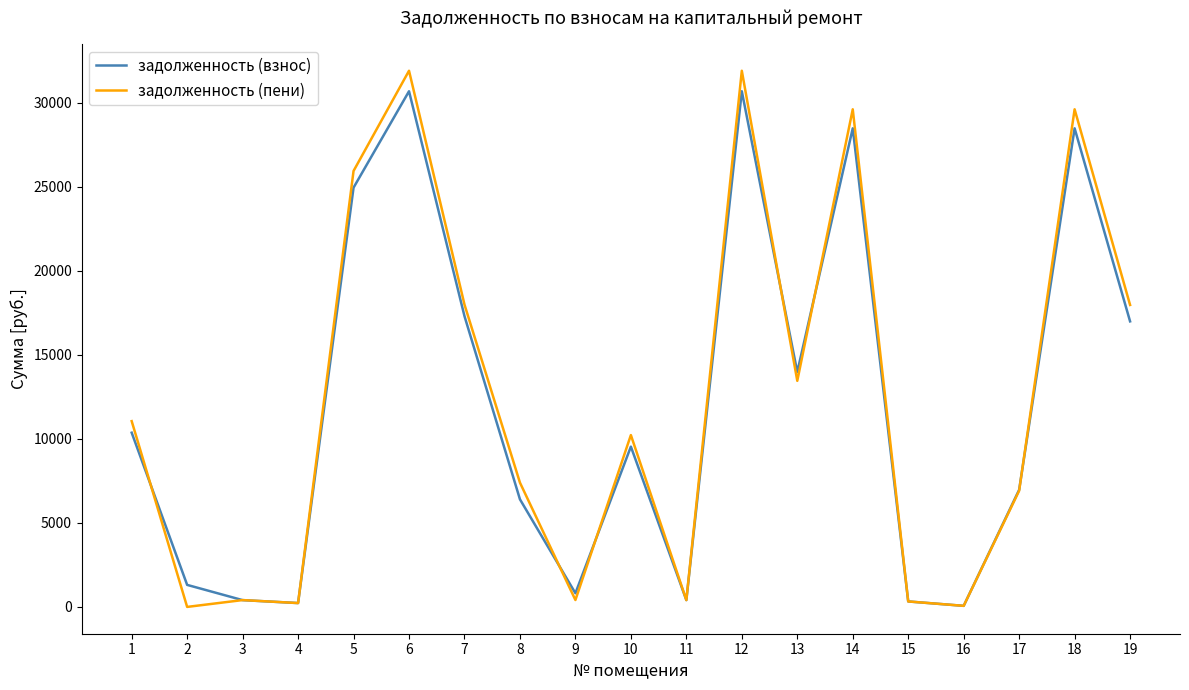

What is the highest value of the задолженность (взнос) series?

30697.7